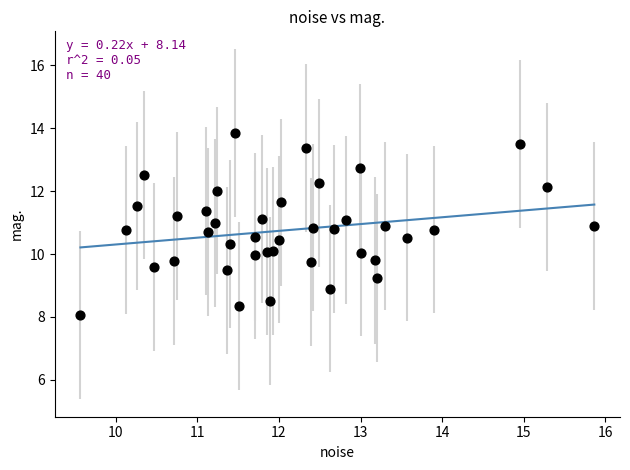

What is the range of Y values (max minus min)?

5.8